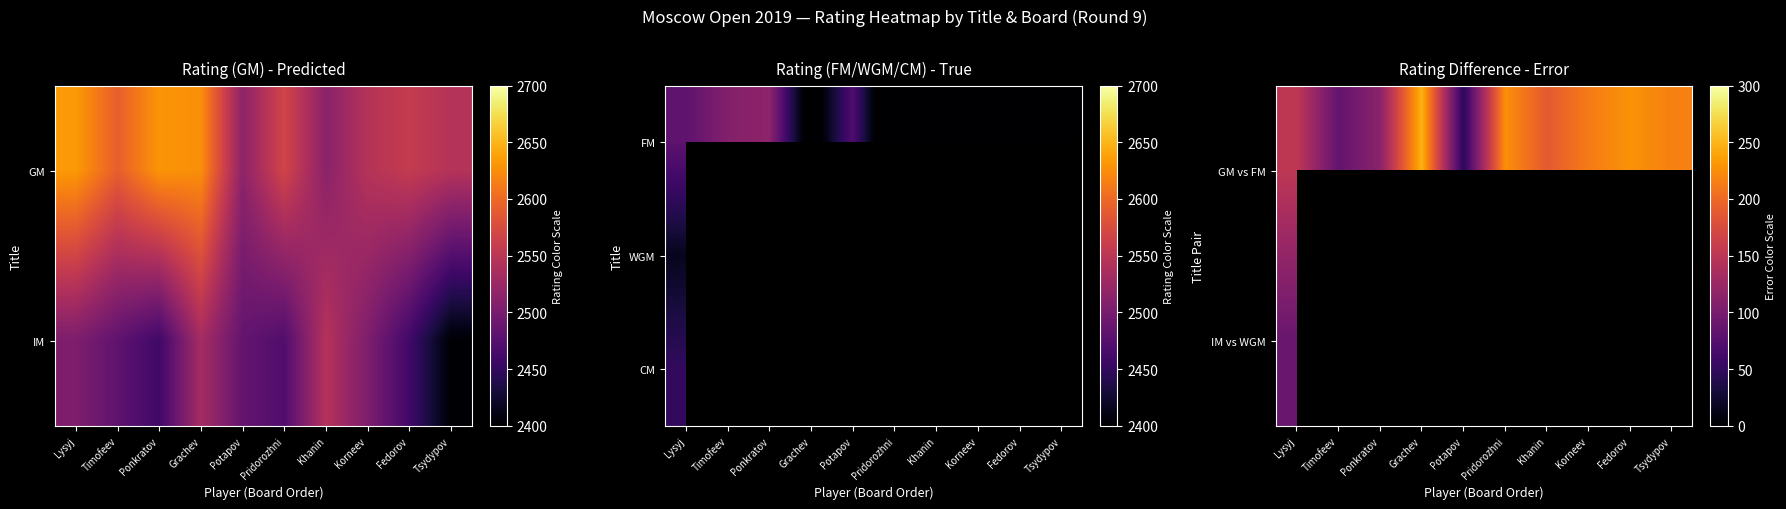

At which category is the sum across all series the highest?

Lysyj